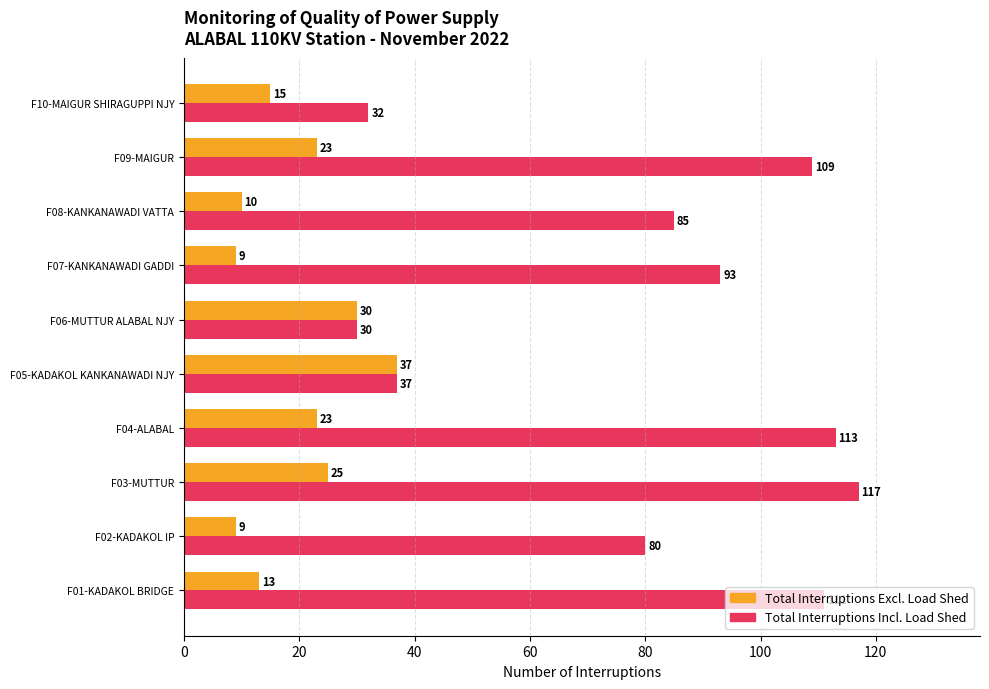

What is the sum of all Total Interruptions Excl. Load Shed values?

194